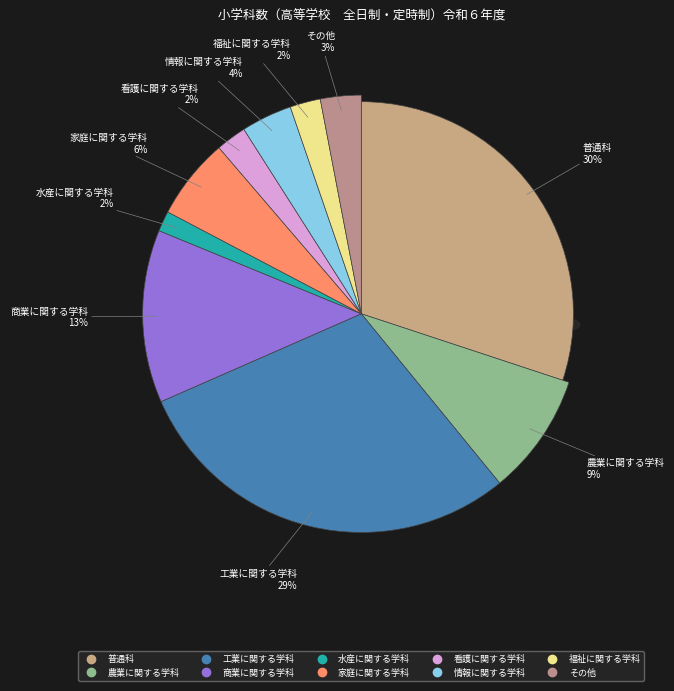

To the nearest percent, what is the difference between the 家庭に関する学科 and 普通科 slice percentages?

24%